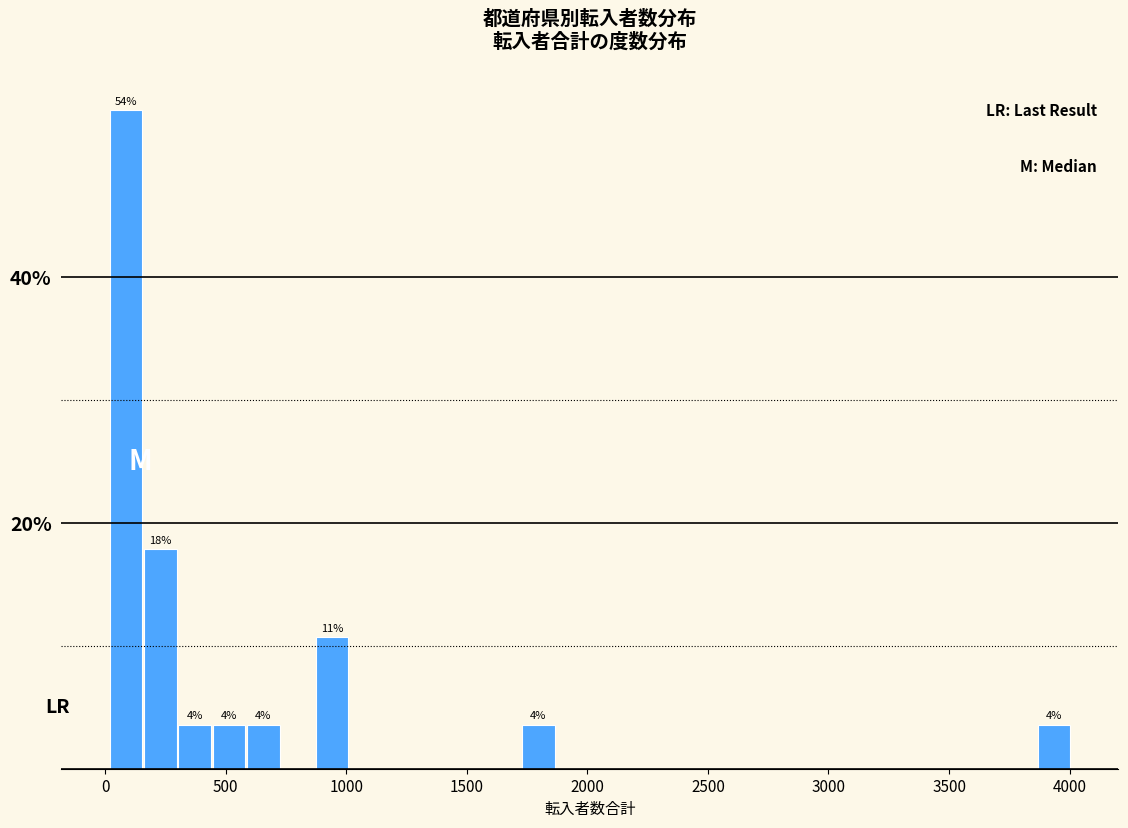

Read against the x-axis, roughly where is the centre of the tallest bar?

100